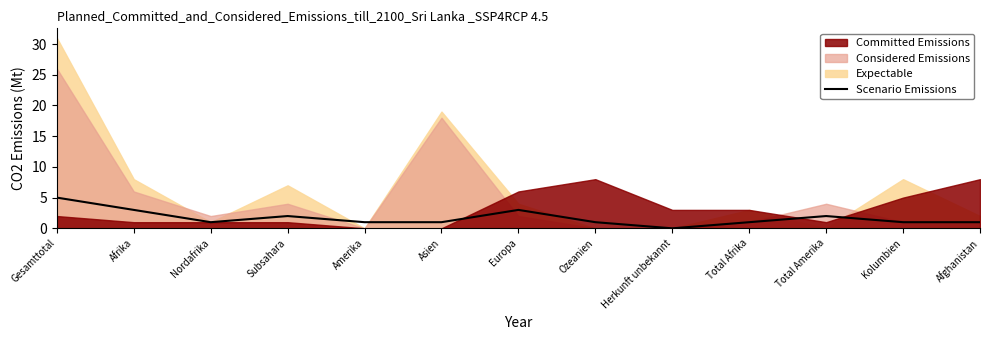

Is it true that Scenario Emissions equals 0 at Amerika?

False